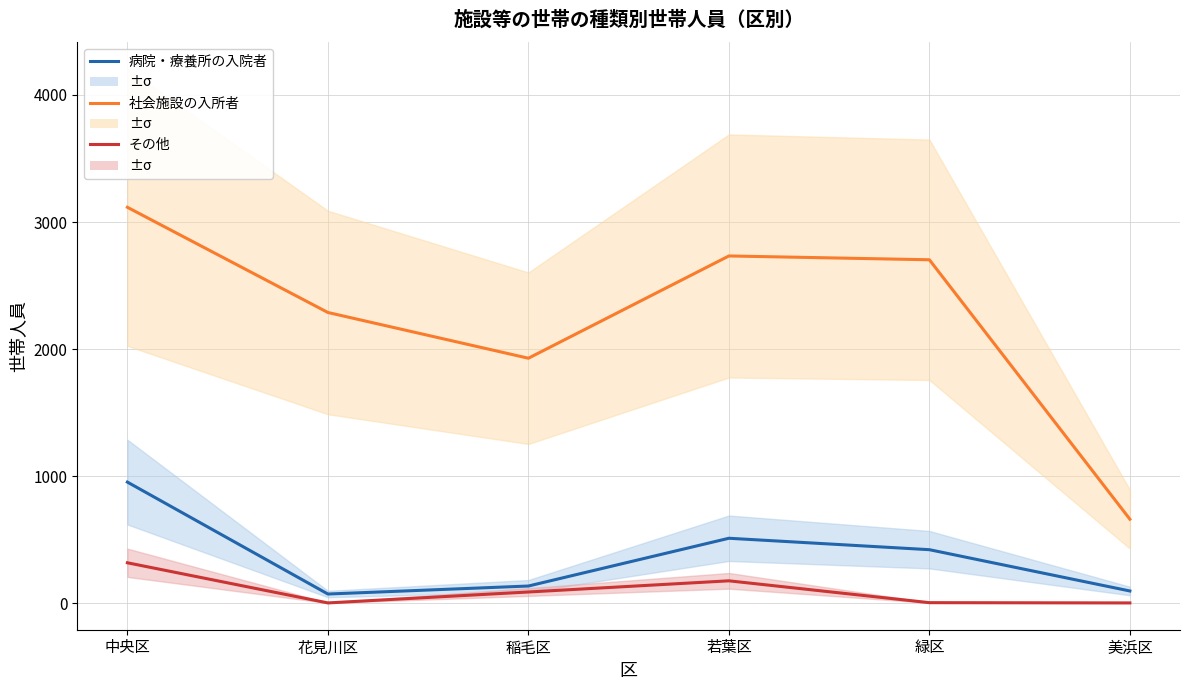

How many data points does each series have?

6